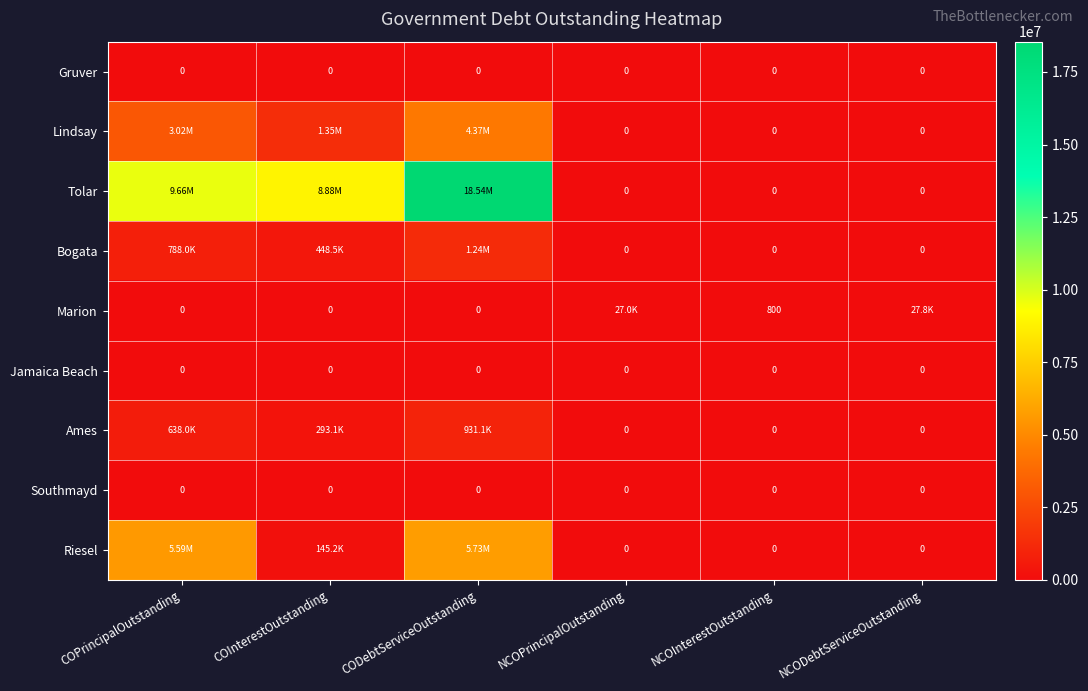

What is the spread (max minus min) of values at NCODebtServiceOutstanding?

27799.5